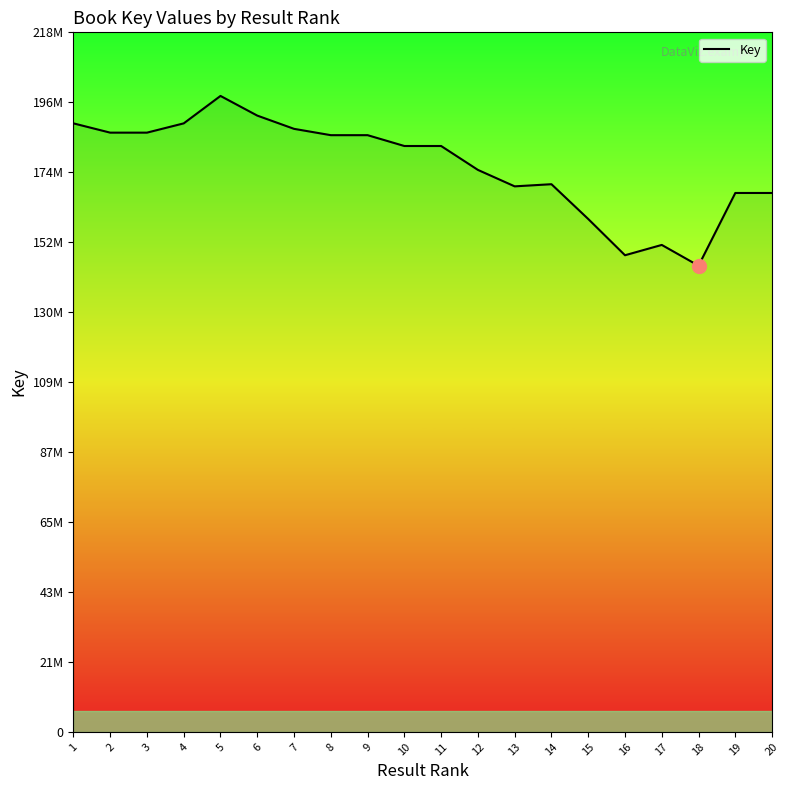

What is the average value?

176294663